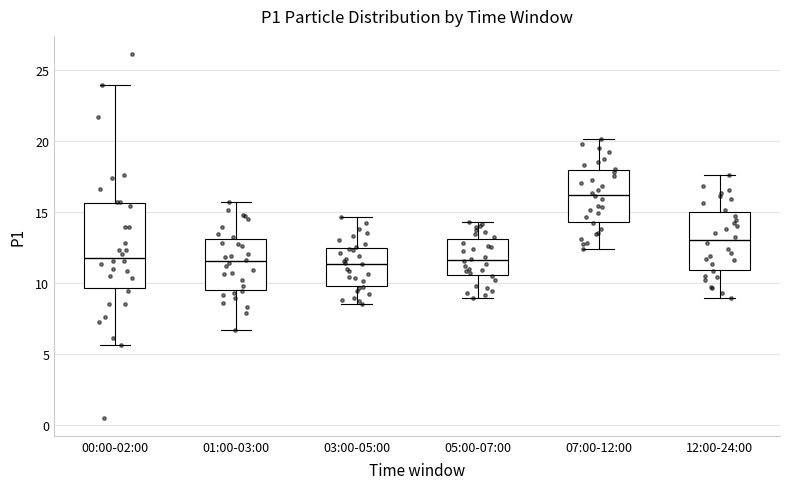

Where does the lower whisker of the box for 07:00-12:00 end on the y-axis? The values are not printed on the chart, so give them approximately, as read against the axis.

12.5